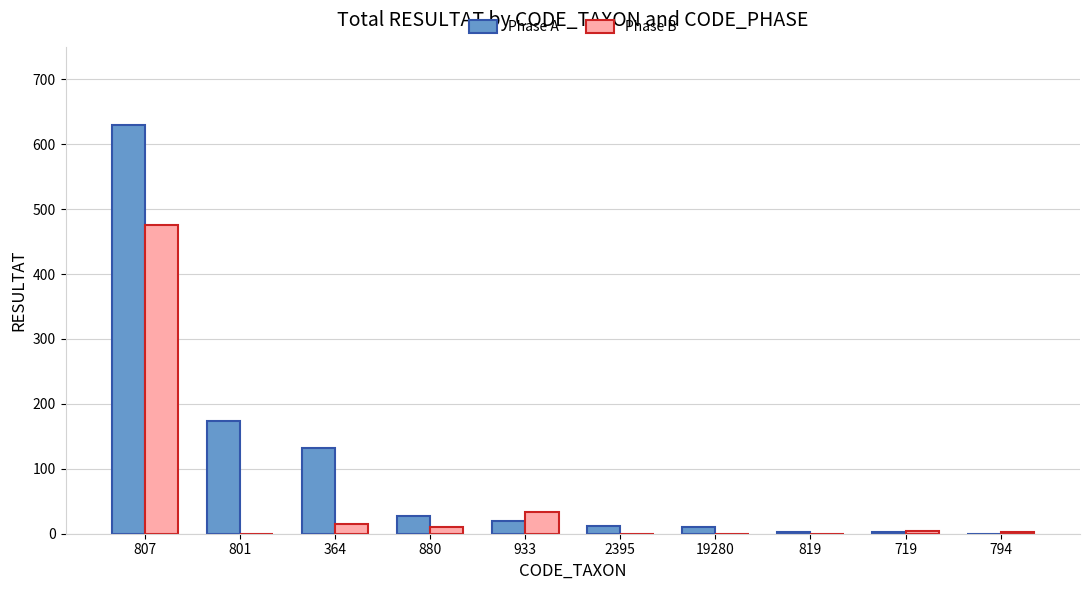

Is it true that Phase A equals 174 at 801?

True